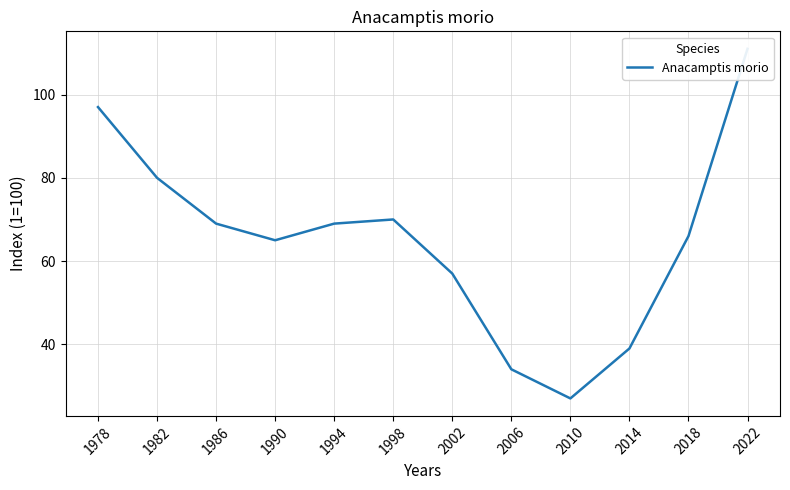

What is the greatest value displayed?

111